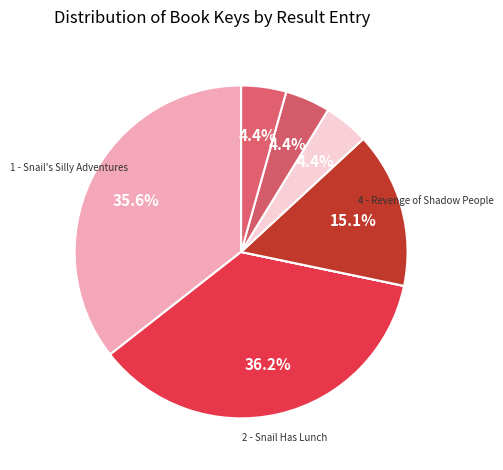

How many segments does this pie chart have?

7